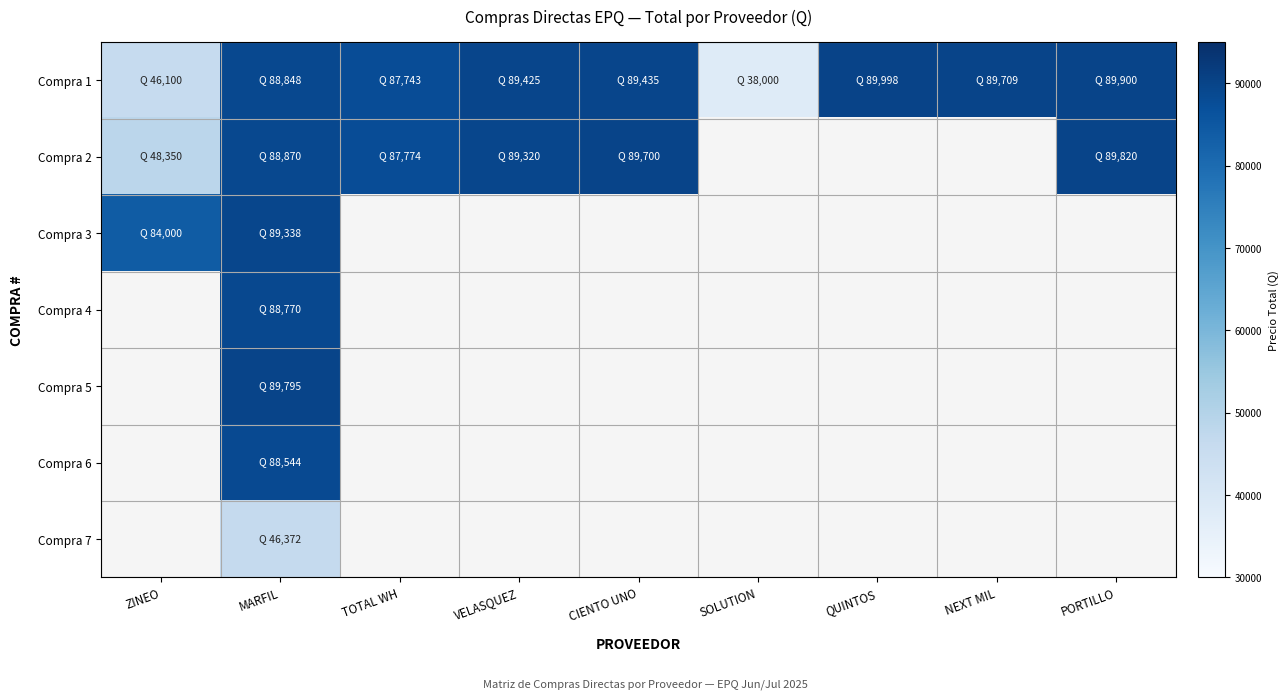

How many data points in Compra 1 are less than 89425?

4